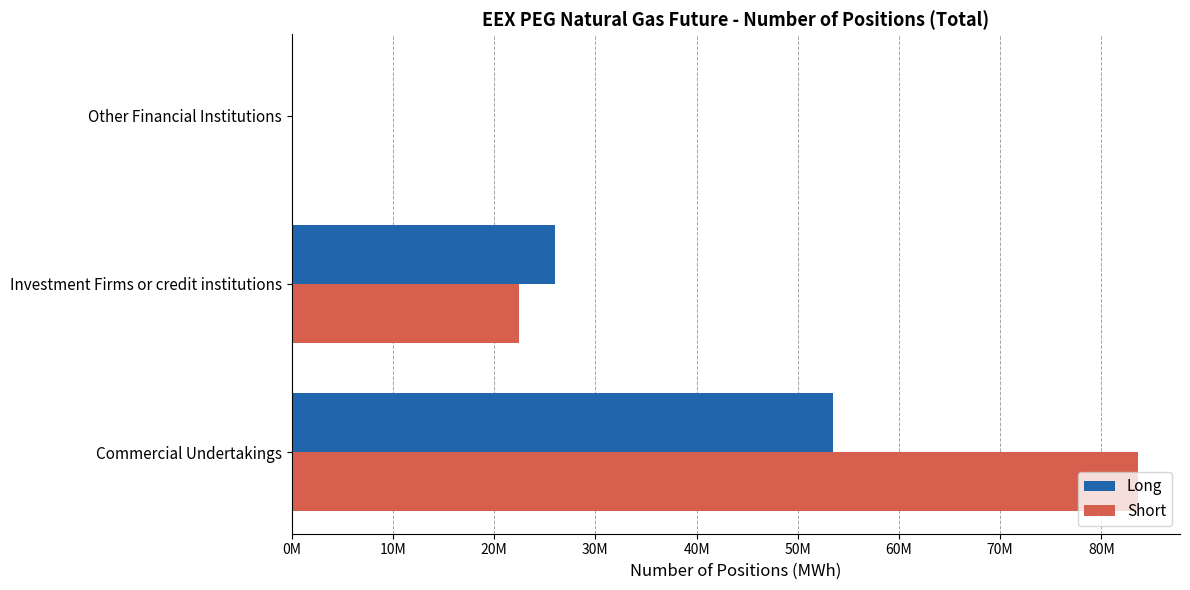

What are all the series names shown in the legend?

Long, Short